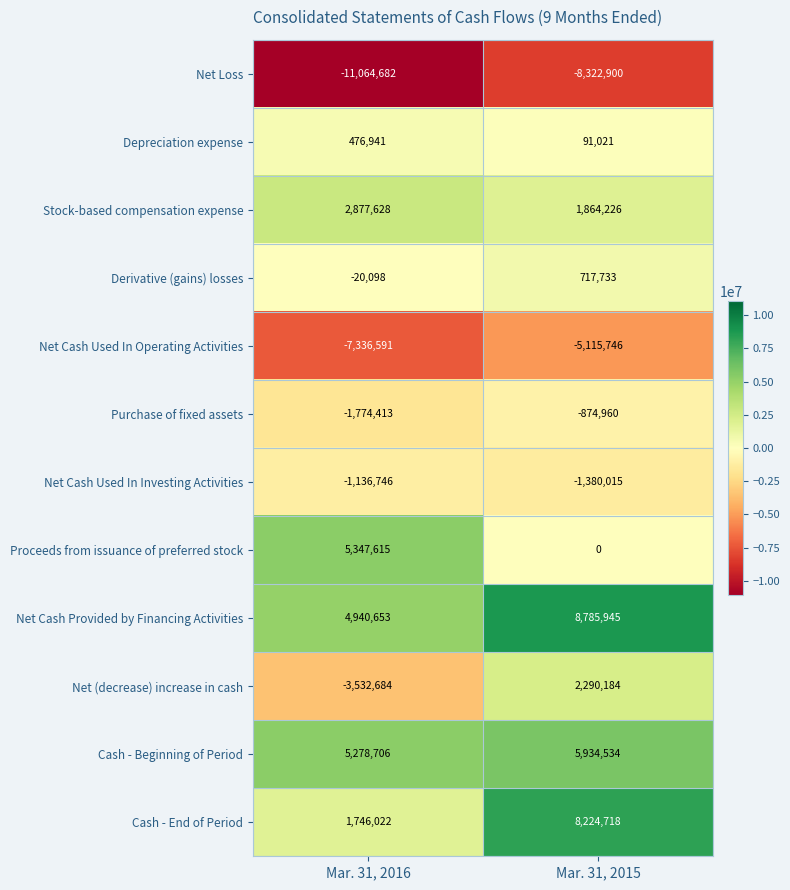

How many distinct data groups are displayed?

12